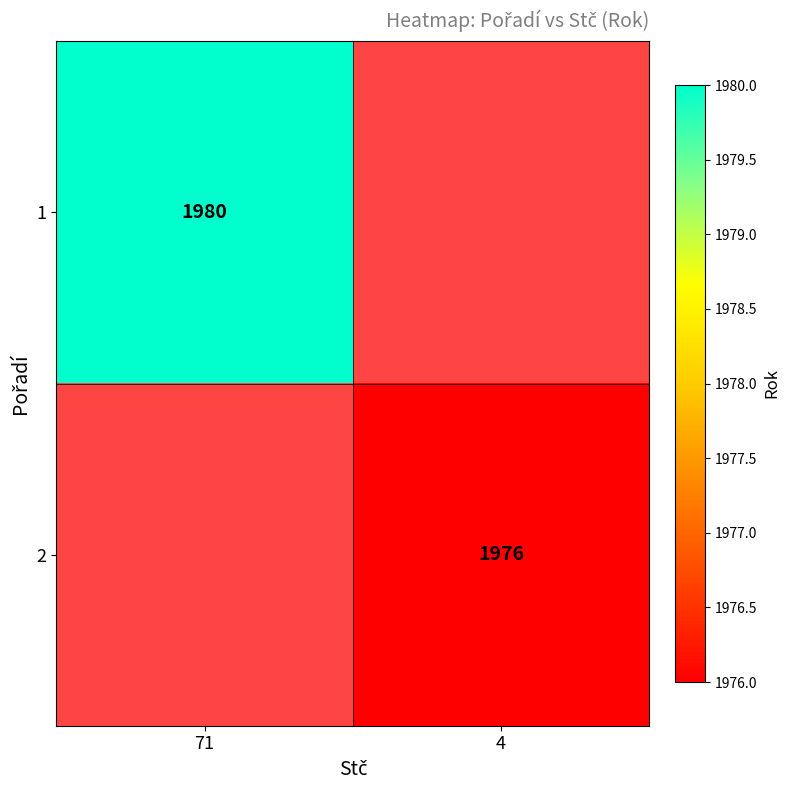

Is it true that 1 equals 3458 at 71?

False